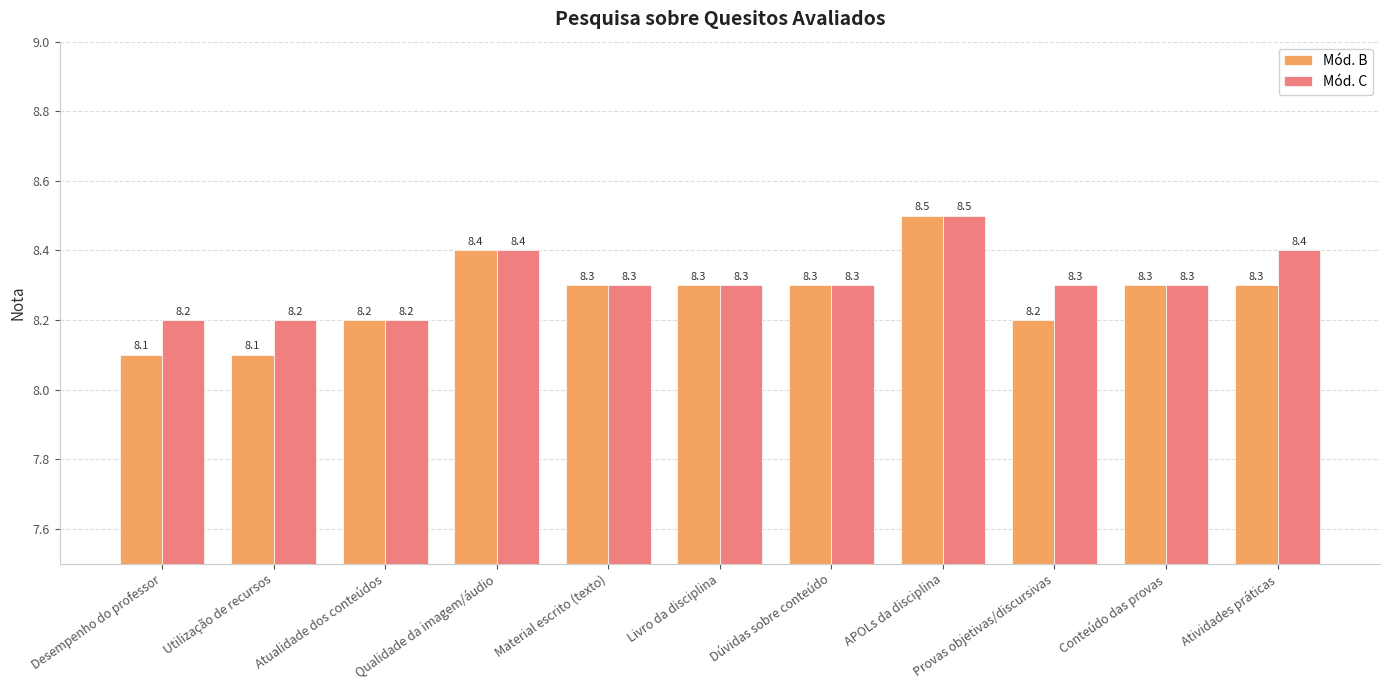

The Mód. B series shows 5.2 at Atividades práticas. True or false?

False